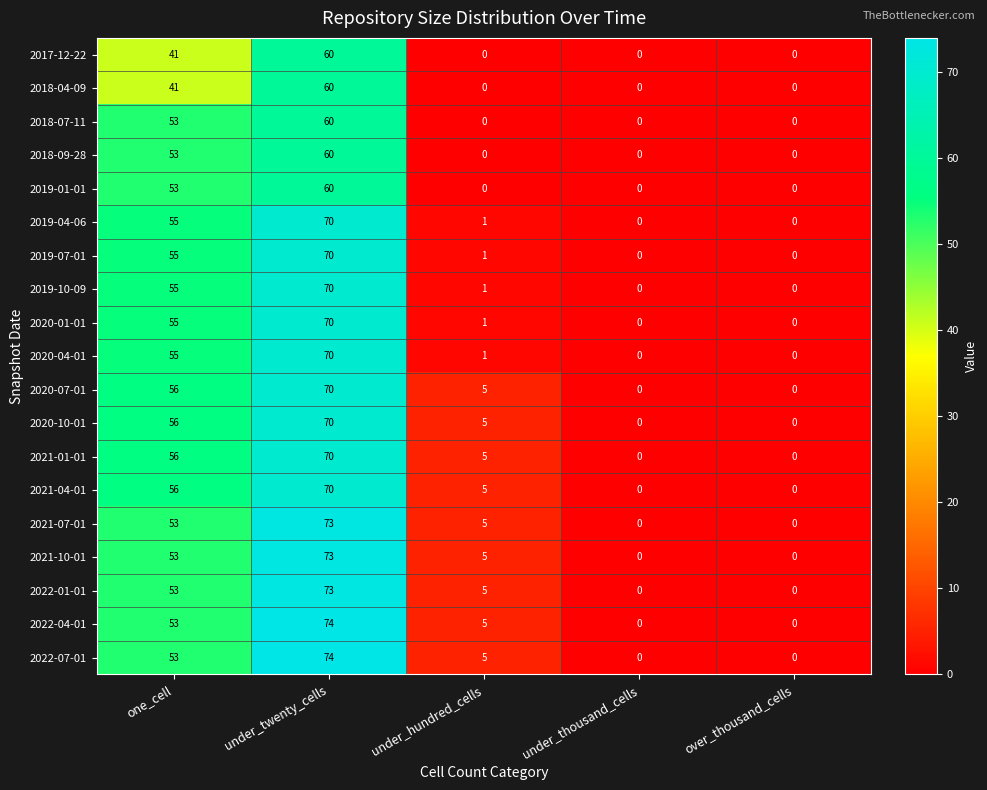

Which category has the highest value across all series?

under_twenty_cells